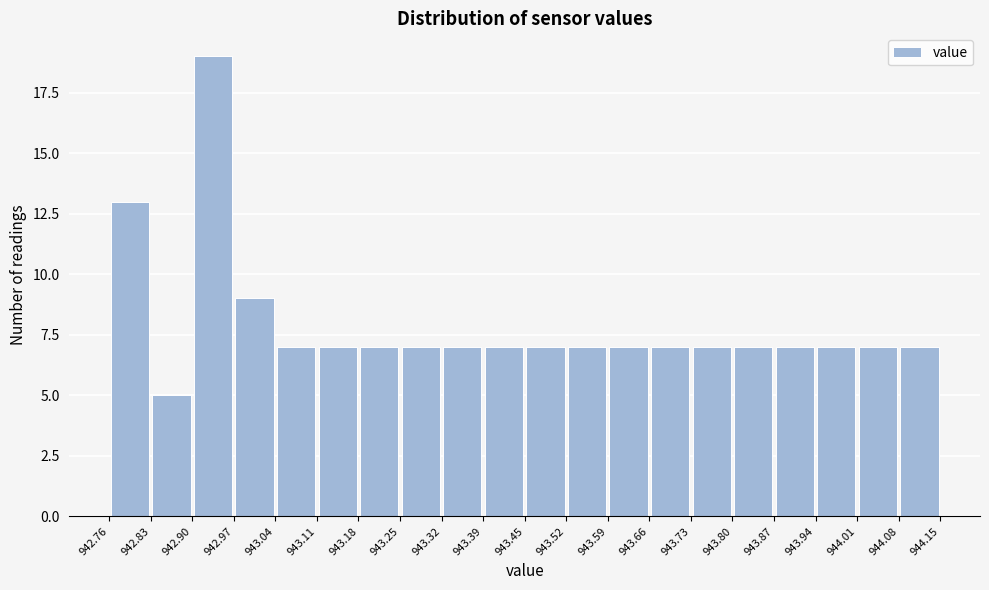

Which range on the x-axis has the tallest bar?

942.90 to 942.97